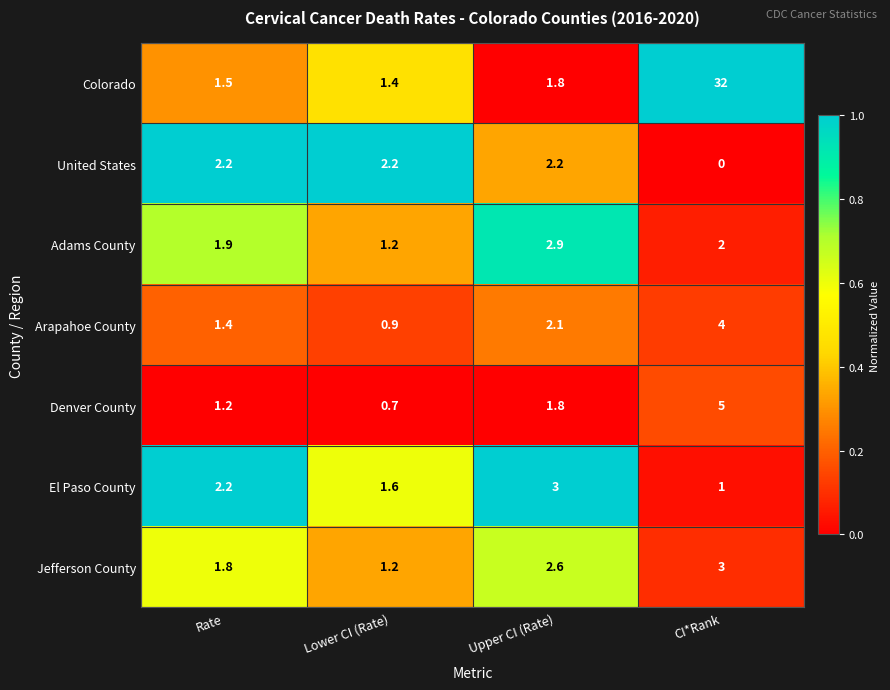

At CI*Rank, list the series in order from largest to smallest.

Colorado, Denver County, Arapahoe County, Jefferson County, Adams County, El Paso County, United States